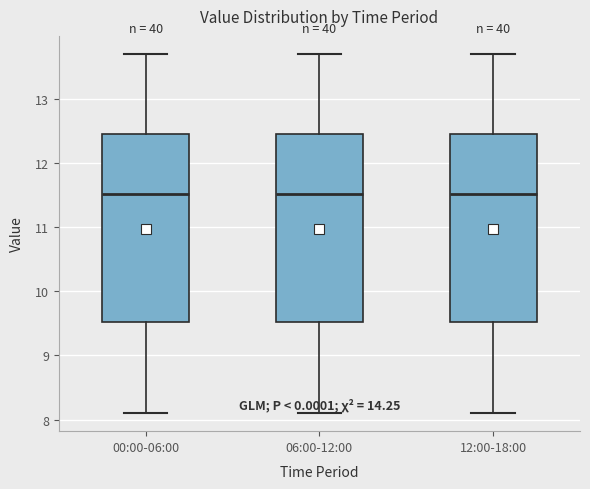

Reading left to right, read every box against the y-axis: the position of its median line, the range the box covers, and the ends of its whiskers. The values are not printed on the chart, so give them approximately, as read against the axis.

00:00-06:00: median 11.5, box 9.5 to 12.5, whiskers 8.1 to 13.7
06:00-12:00: median 11.5, box 9.5 to 12.5, whiskers 8.1 to 13.7
12:00-18:00: median 11.5, box 9.5 to 12.5, whiskers 8.1 to 13.7